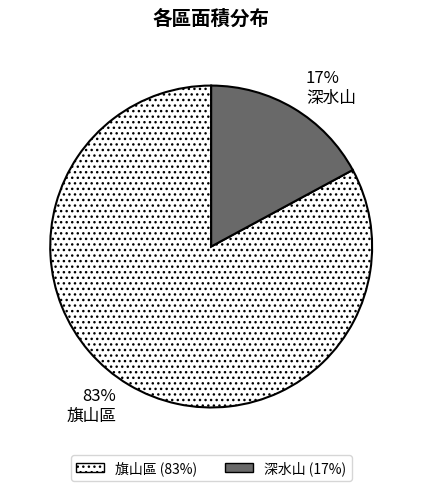

To the nearest percent, what is the difference between the largest and smallest slice percentages?

66%